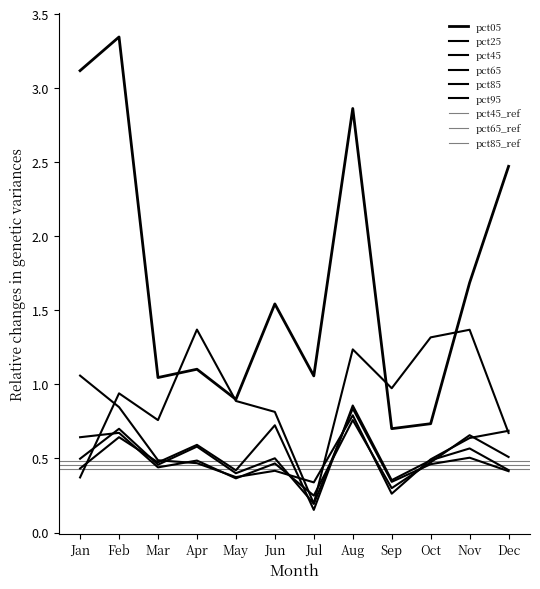

After their last crossing, which series has the higher values: pct05 or pct95?

pct05